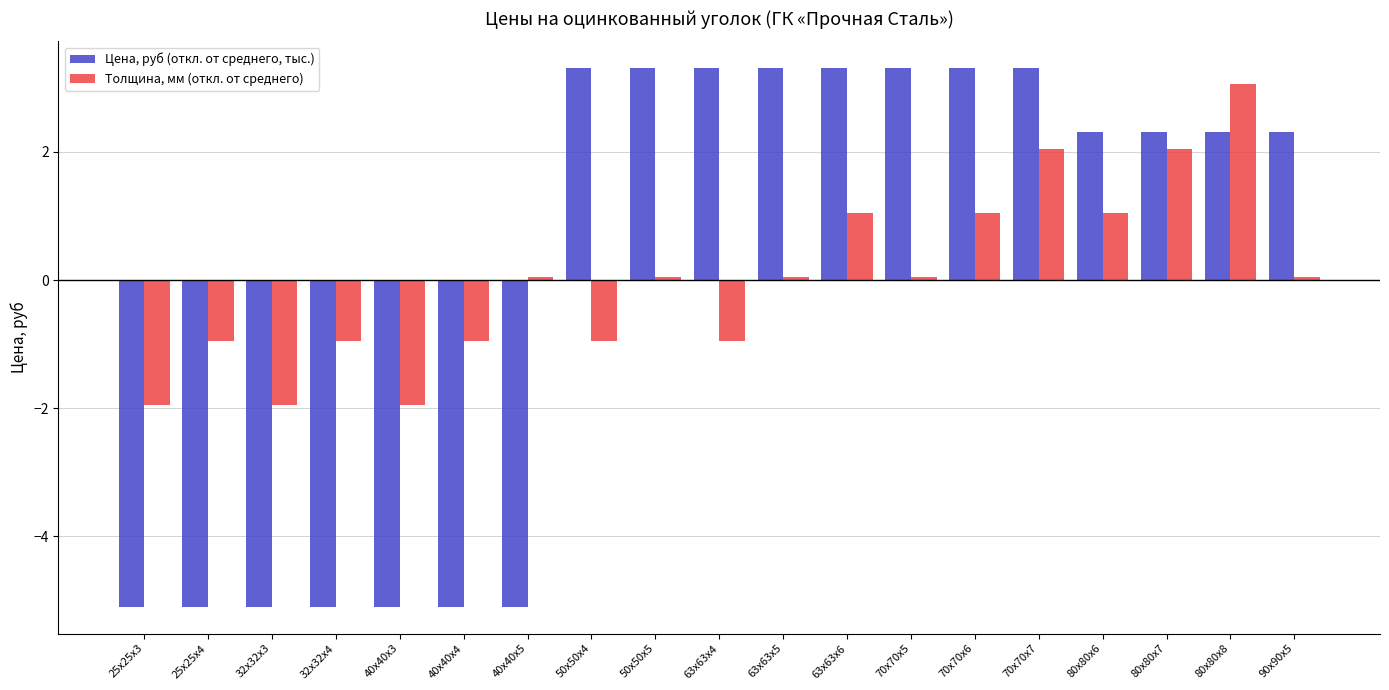

Rank the series at 40х40х3 from lowest to highest value.

Цена, руб (откл. от среднего, тыс.), Толщина, мм (откл. от среднего)